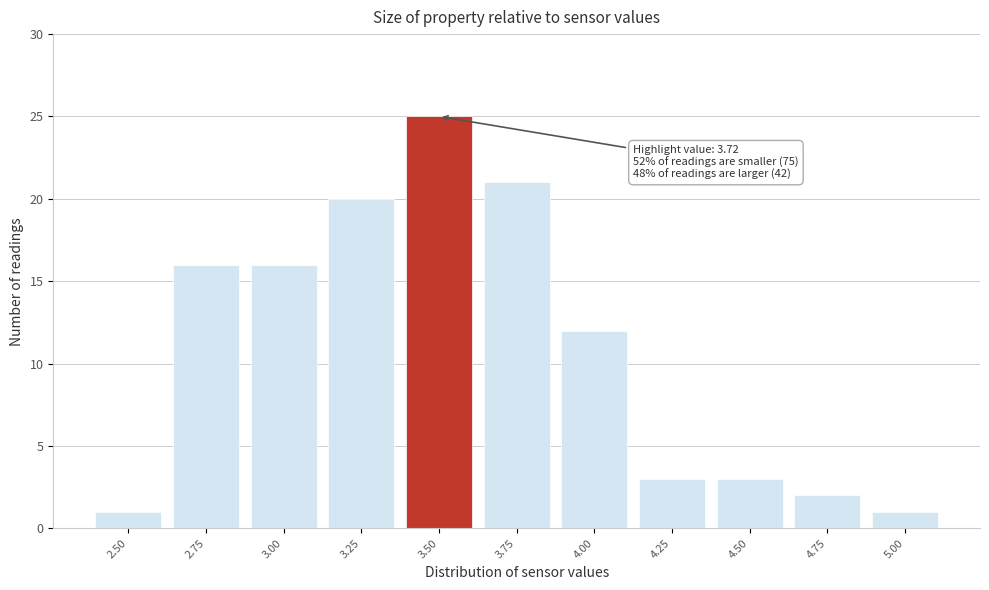

Reading right to left, extract all data points from this chart.

1	2	3	3	12	21	25	20	16	16	1